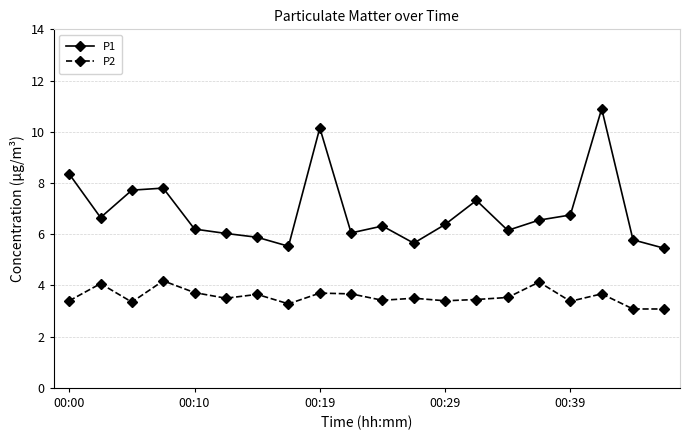

Which series has the largest total across all categories?

P1